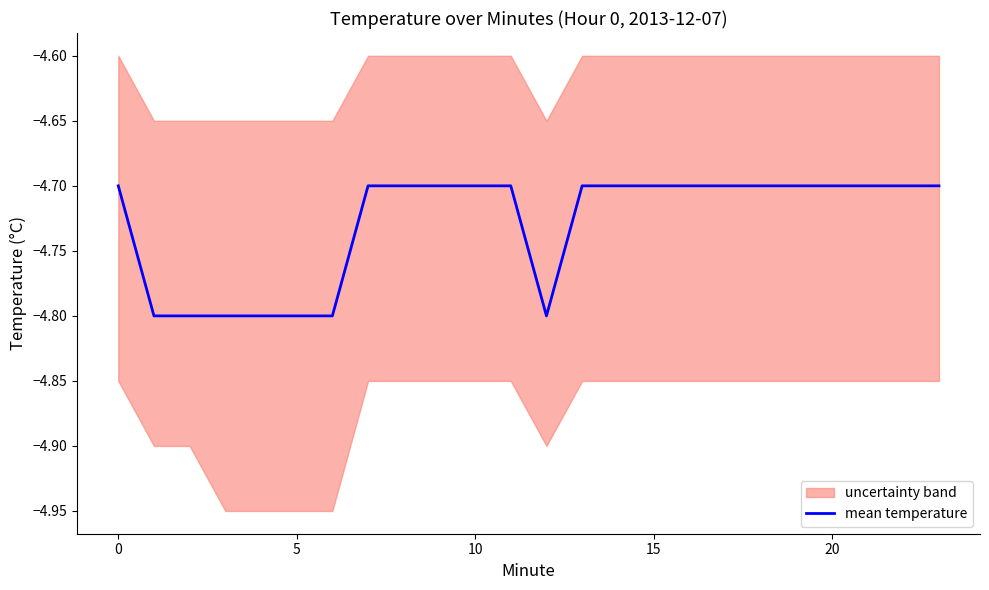

The chart shows a value of -8.5 at 23. True or false?

False